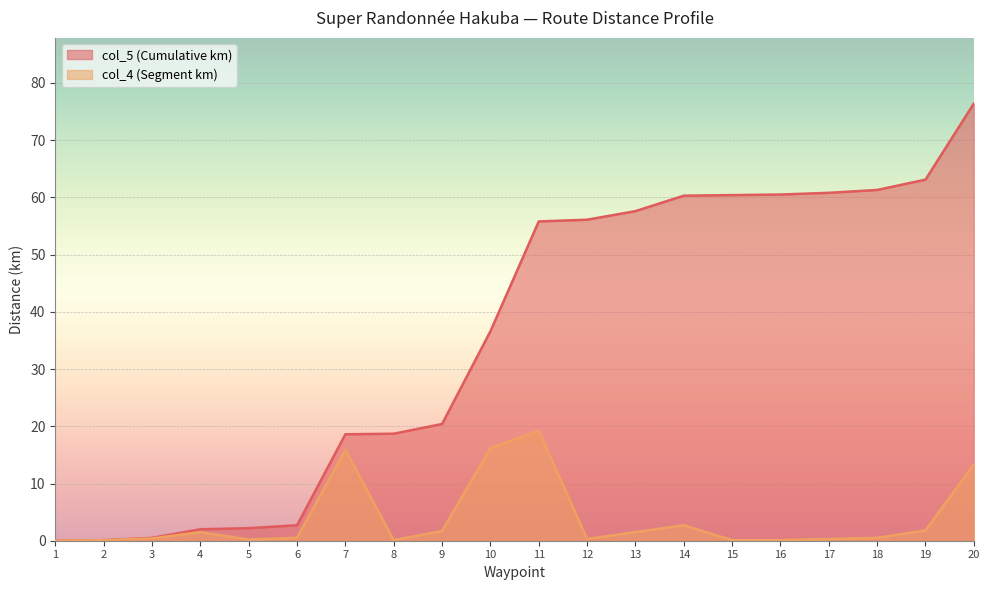

The col_5 (Cumulative km) series shows 0.5 at 3. True or false?

True